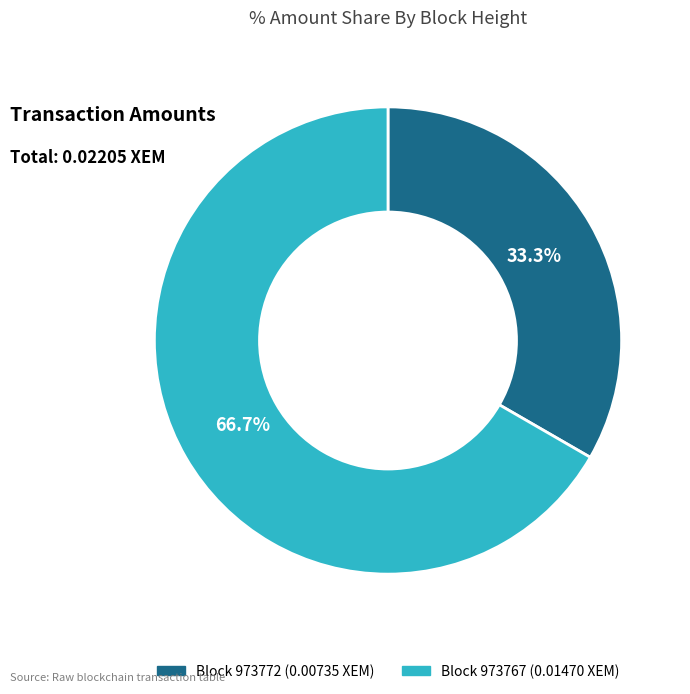

Count the number of slices in the pie.

2